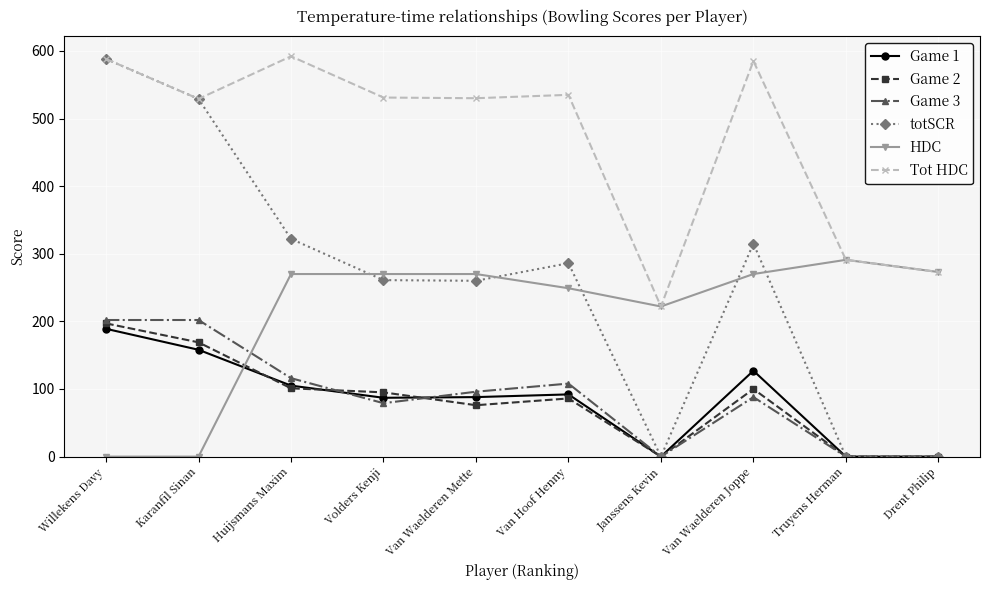

What is the difference between the highest and lowest values at Huijsmans Maxim?

491